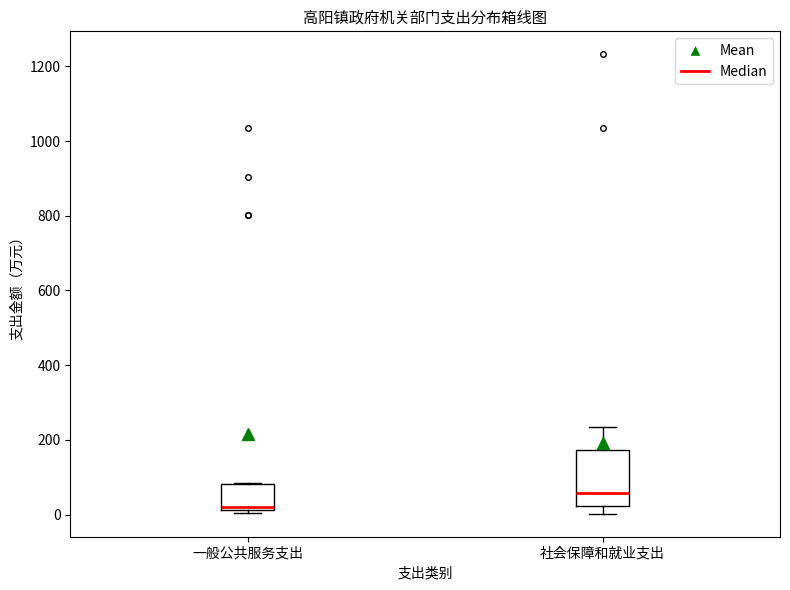

Which box is the tallest, from its lower edge to its upper edge?

社会保障和就业支出